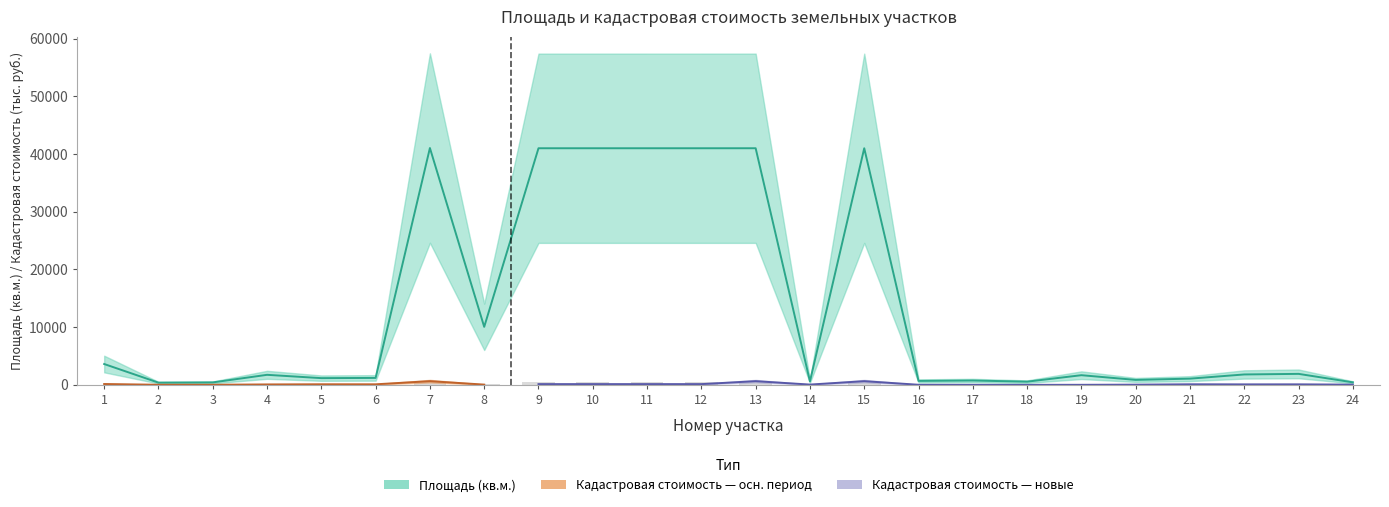

The value at 2 is 255. True or false?

False